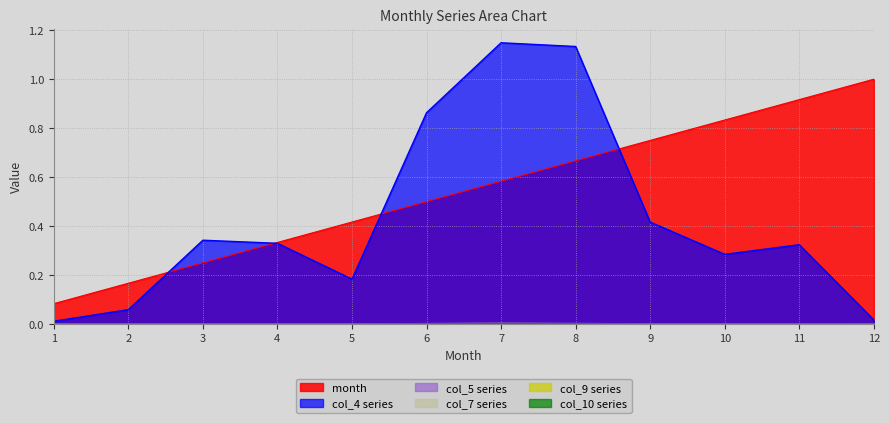

Between 2 and 10, which series saw the biggest shift?

month